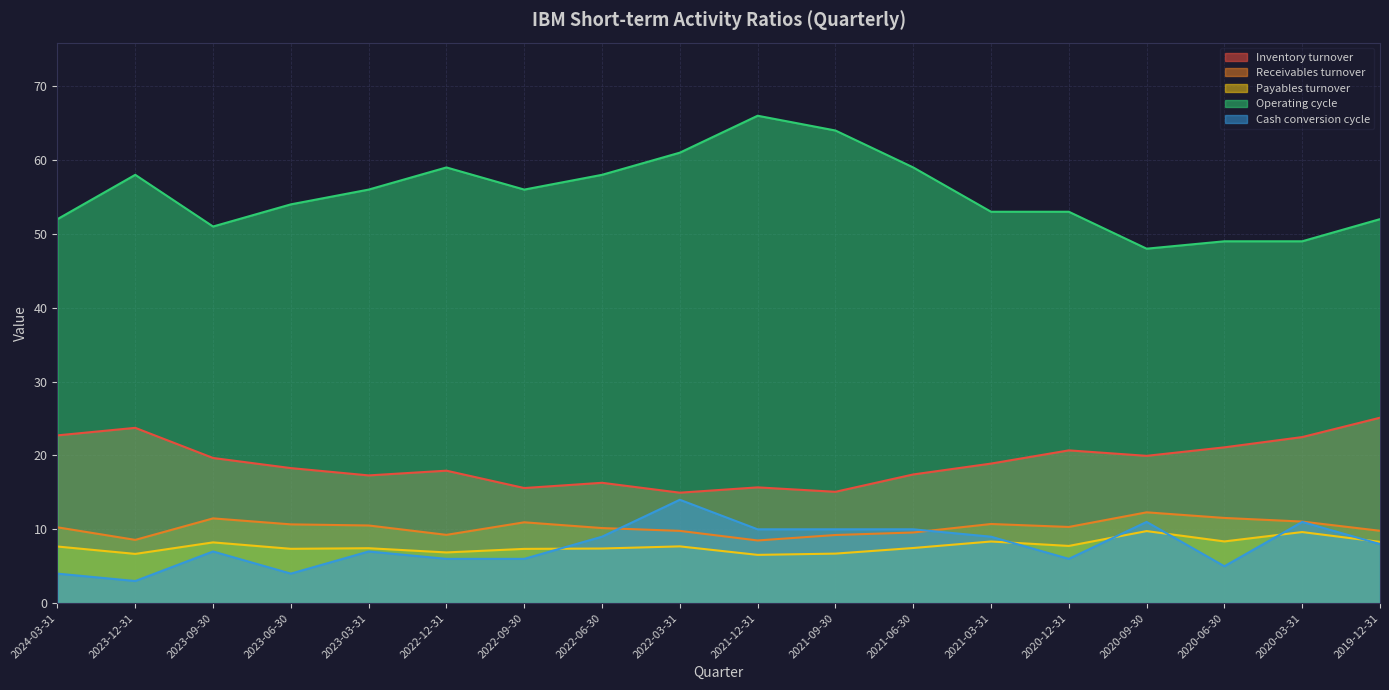

Which category has the lowest value in the Receivables turnover series?

2021-12-31